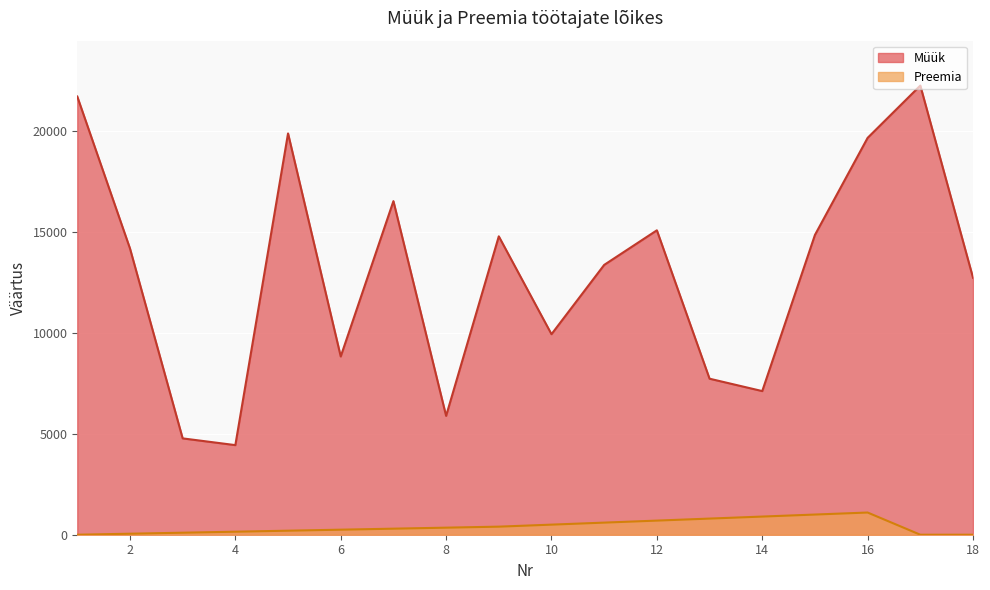

At which label does Müük first exceed 14189?

1